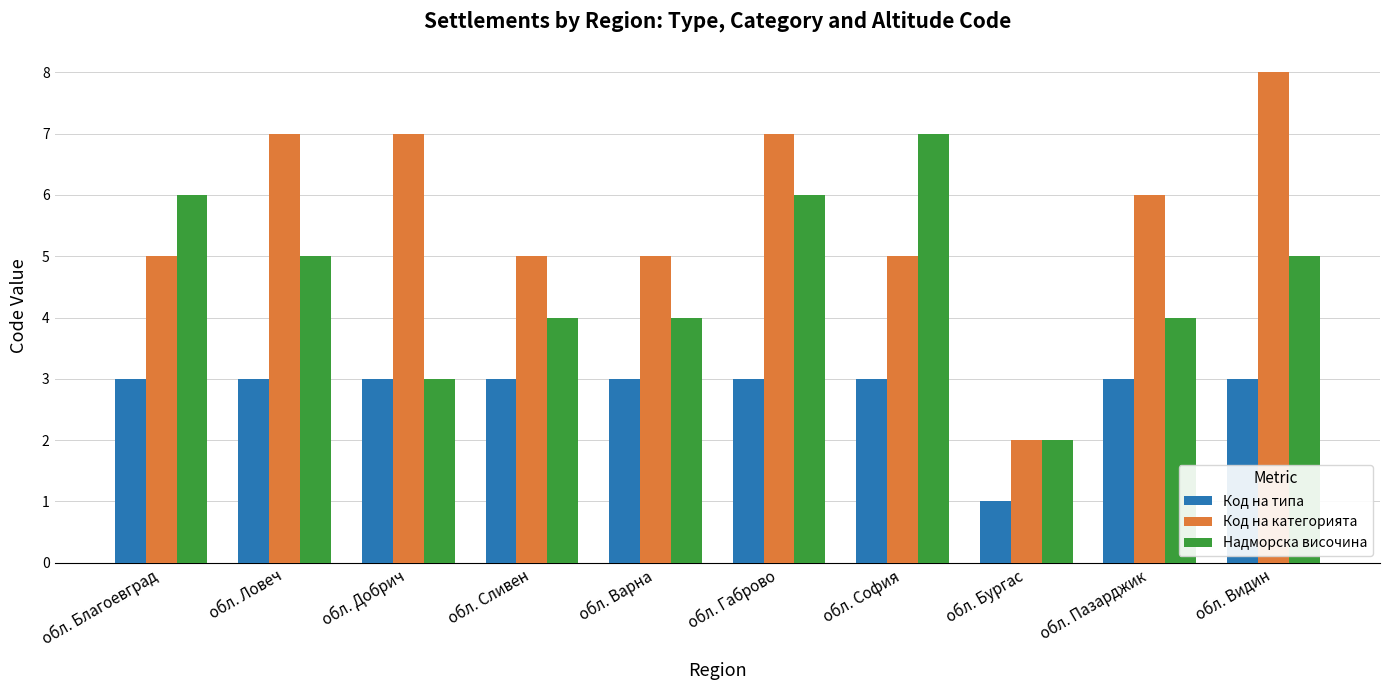

How many distinct data groups are displayed?

3